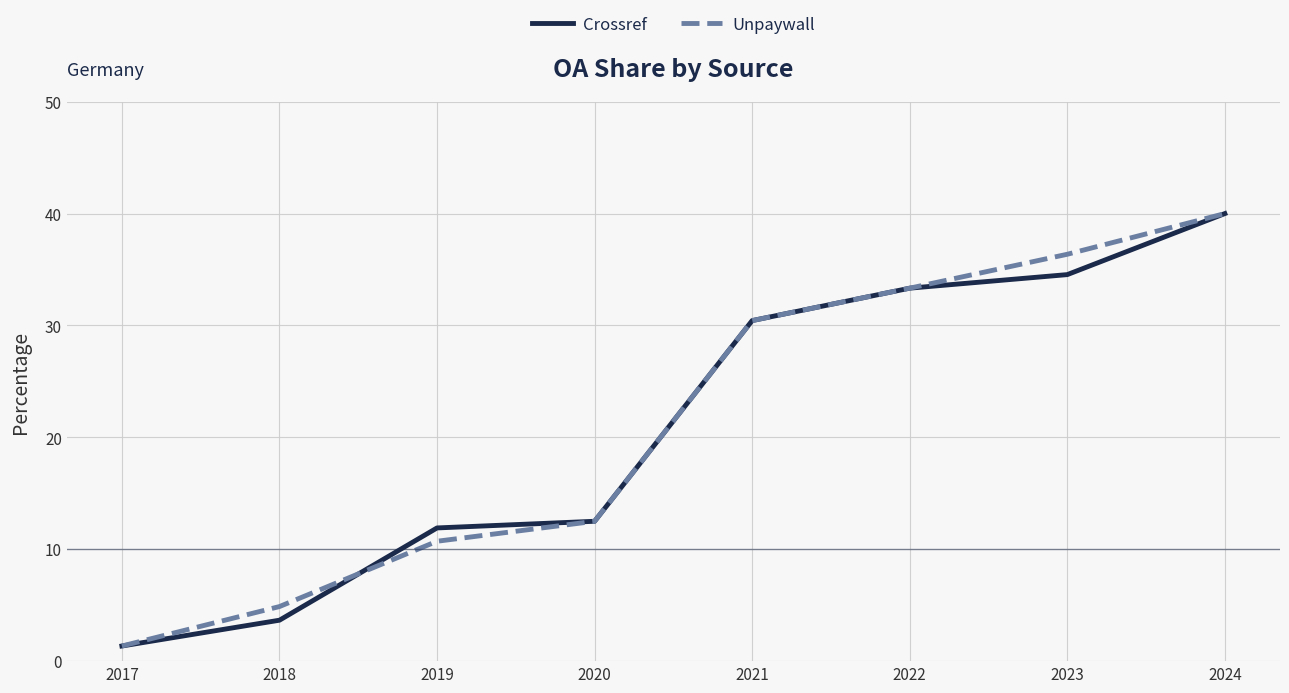

What is the minimum value for Crossref?

1.4